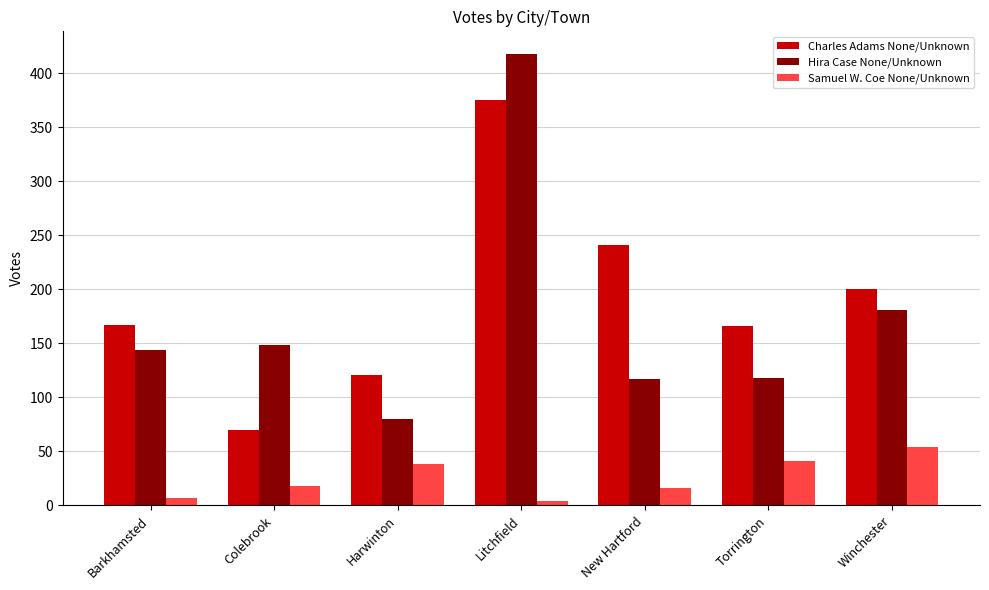

What is the approximate value of Charles Adams None/Unknown at Colebrook?

70